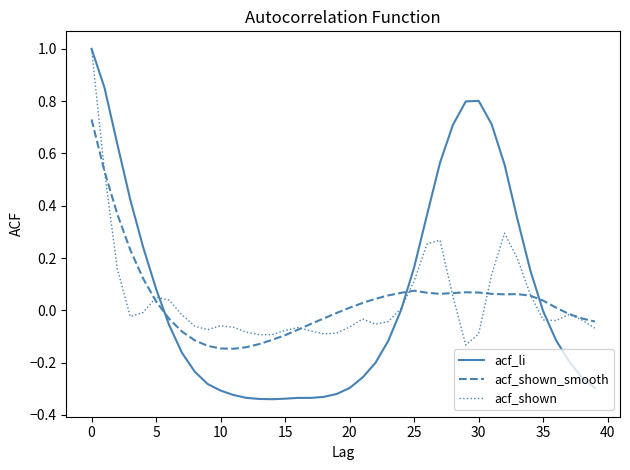

Which series has the largest range (max minus min)?

acf_li